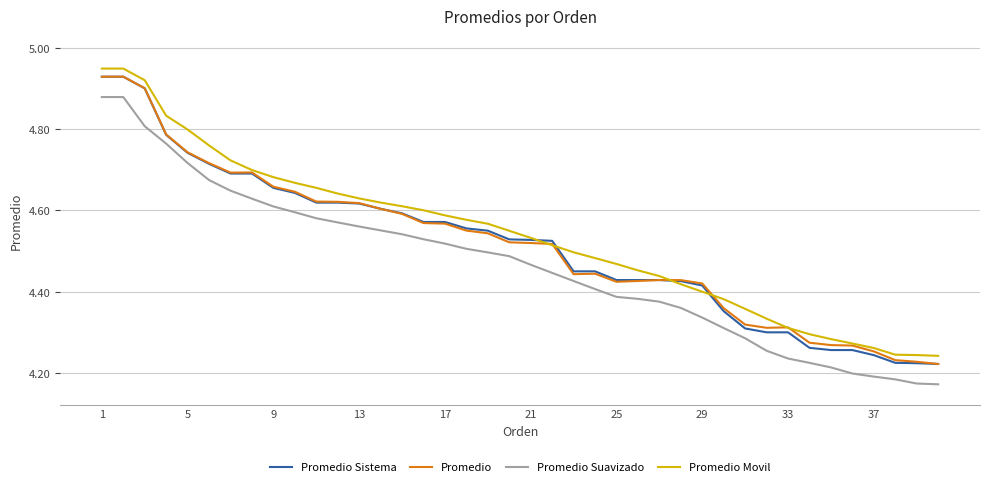

True or false: Promedio Movil and Promedio Suavizado intersect in this chart.

False